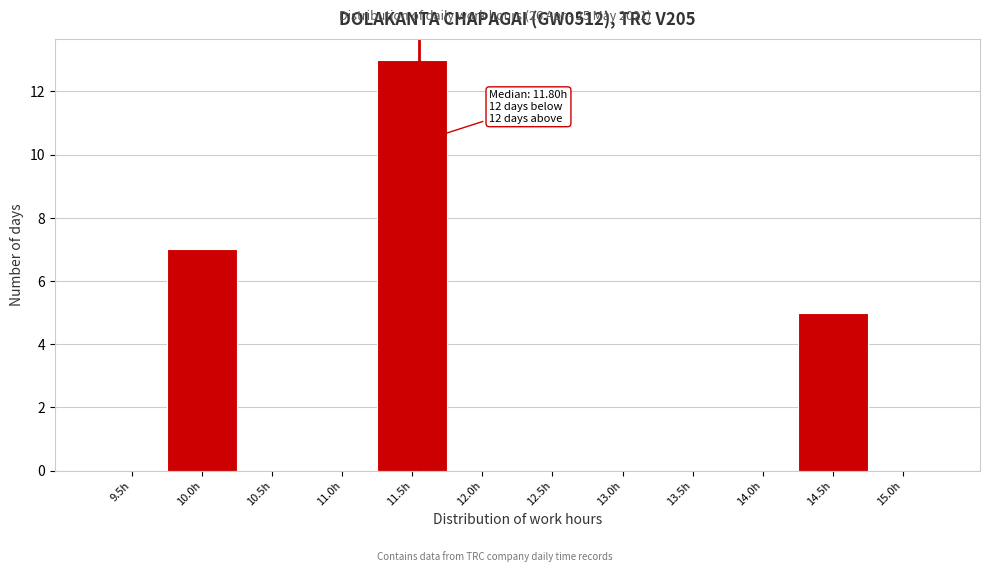

Reading right to left, what are all the values shown in this chart?

15.0h=0	14.5h=5	14.0h=0	13.5h=0	13.0h=0	12.5h=0	12.0h=0	11.5h=13	11.0h=0	10.5h=0	10.0h=7	9.5h=0